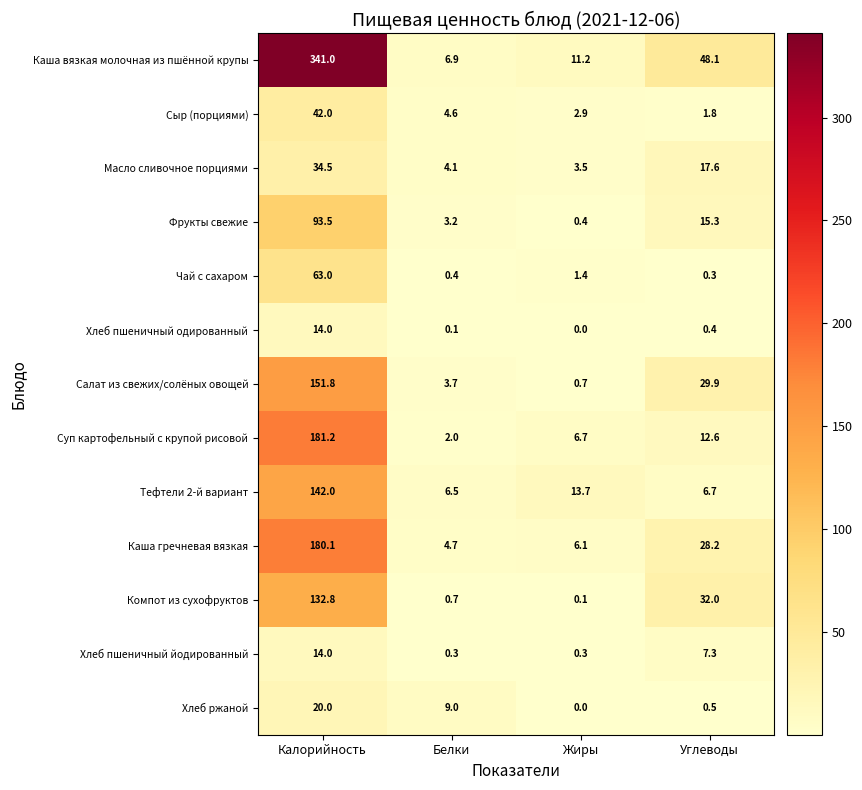

Rank the categories by Фрукты свежие value from lowest to highest.

Жиры, Белки, Углеводы, Калорийность